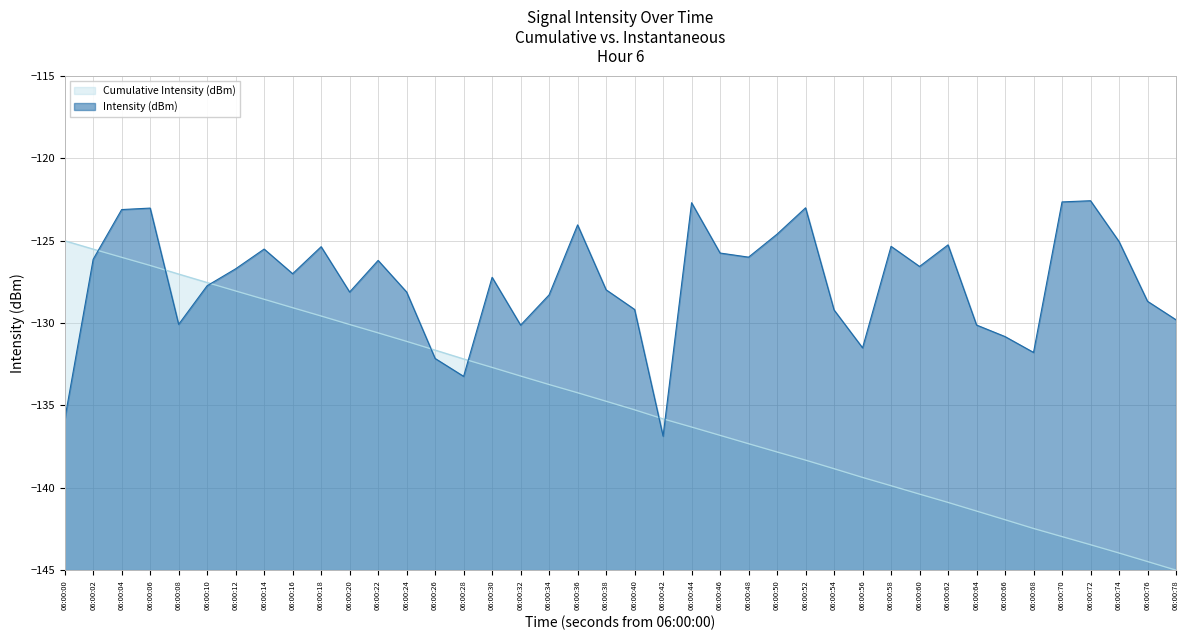

What is the greatest value displayed?

-122.6